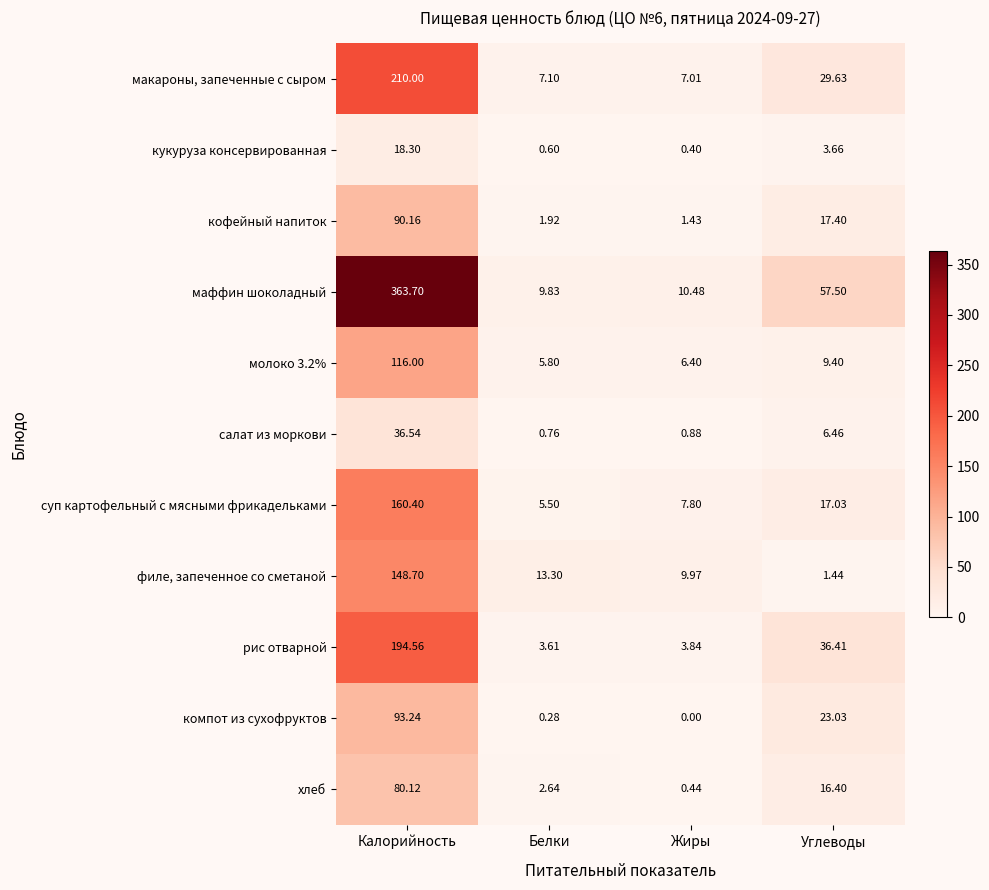

Which category has the highest value in the рис отварной series?

Калорийность